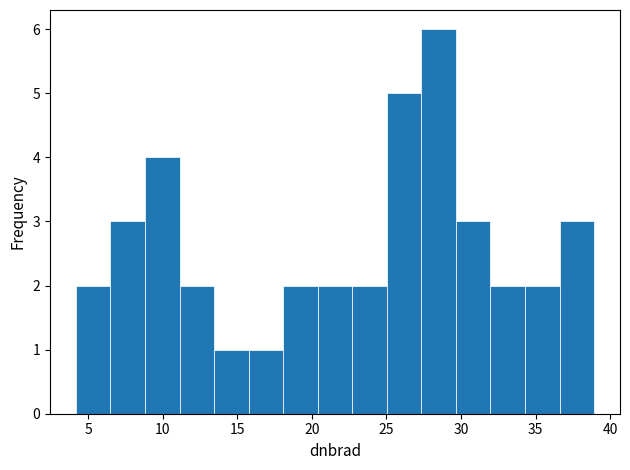

Reading left to right, list every bar in this chart as the range it spans on the x-axis followed by its height. Neither the bar edges nor the heights are printed on the chart, so give them approximately, as read against the axes.

4.0 to 6.5: 2
6.5 to 9.0: 3
9.0 to 11.0: 4
11.0 to 13.5: 2
13.5 to 16.0: 1
16.0 to 18.0: 1
18.0 to 20.5: 2
20.5 to 22.5: 2
22.5 to 25.0: 2
25.0 to 27.5: 5
27.5 to 29.5: 6
29.5 to 32.0: 3
32.0 to 34.5: 2
34.5 to 36.5: 2
36.5 to 39.0: 3